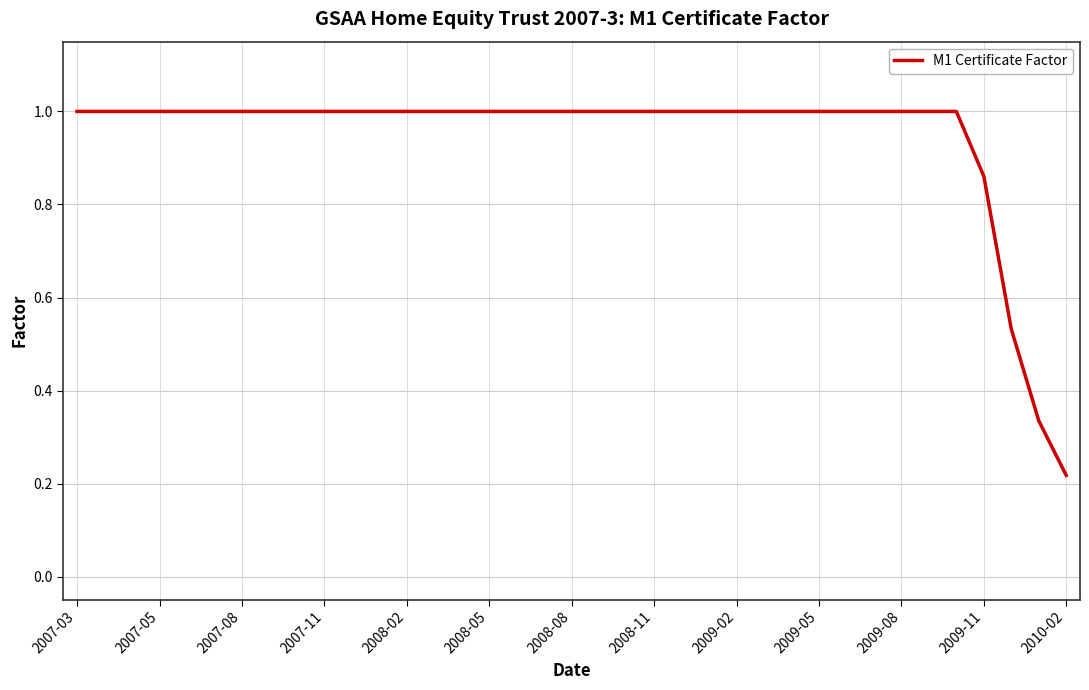

What is the maximum value shown in the chart?

1.0